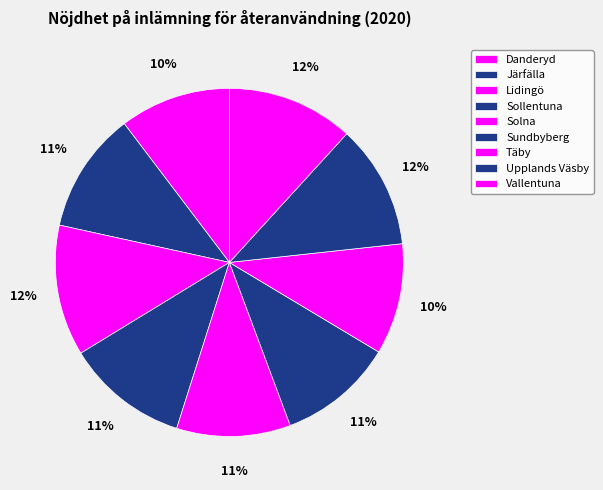

Which slice is the smallest?

Danderyd